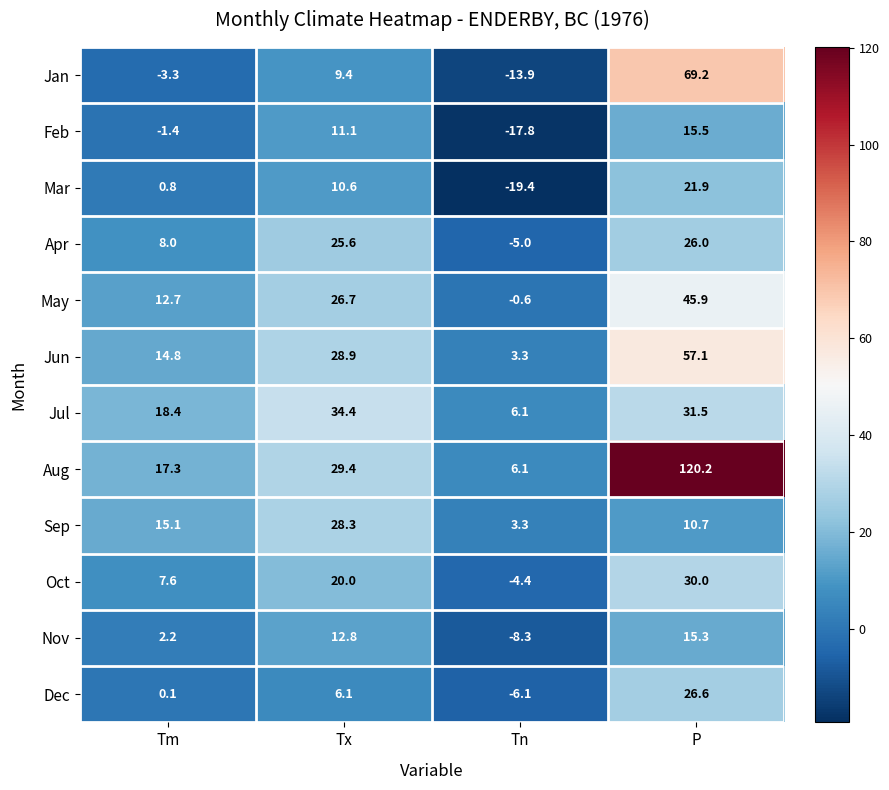

What is the smallest value displayed?

-19.4